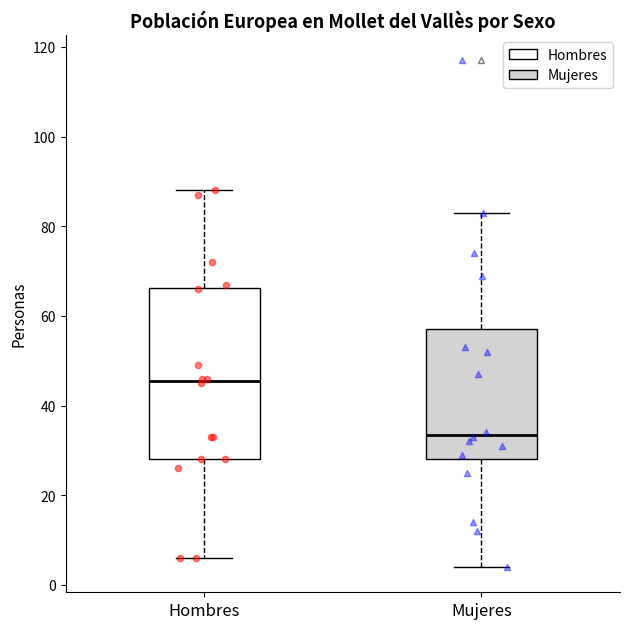

Reading left to right, read every box against the y-axis: the position of its median line, the range the box covers, and the ends of its whiskers. The values are not printed on the chart, so give them approximately, as read against the axis.

Hombres: median 46, box 28 to 66, whiskers 6 to 88
Mujeres: median 34, box 28 to 58, whiskers 4 to 84